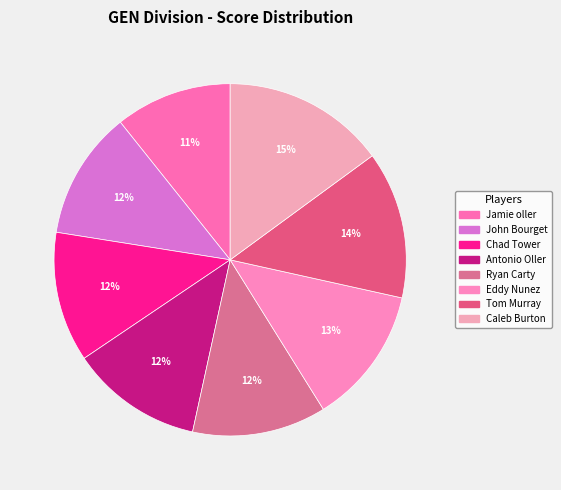

Approximately how many times larger is the value at Chad Tower compared to John Bourget?

1.0